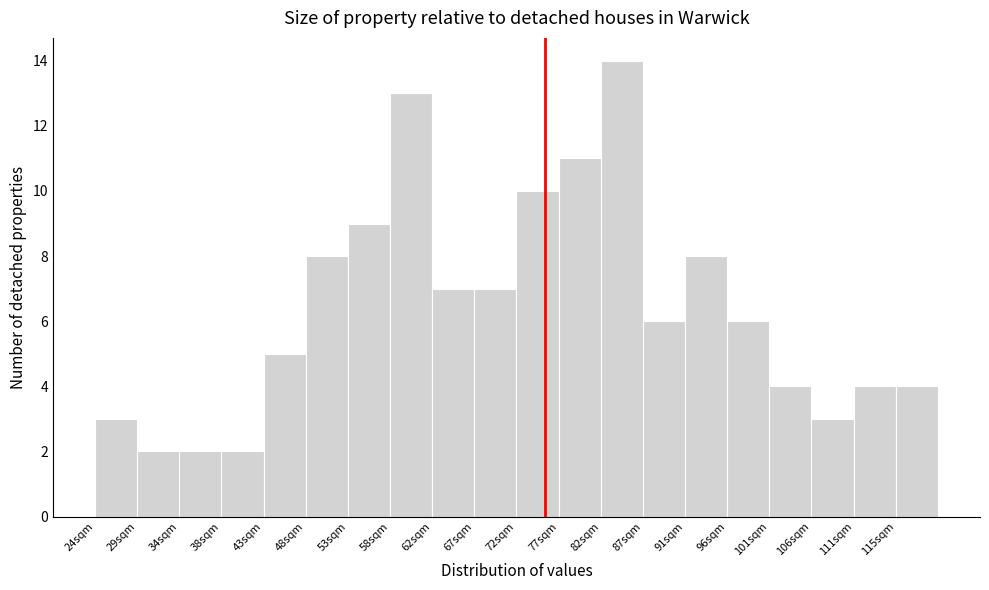

How tall is the bar that spans 24.0 to 29.0 on the x-axis? Neither the bar edges nor the heights are printed on the chart, so give them approximately, as read against the axes.

3